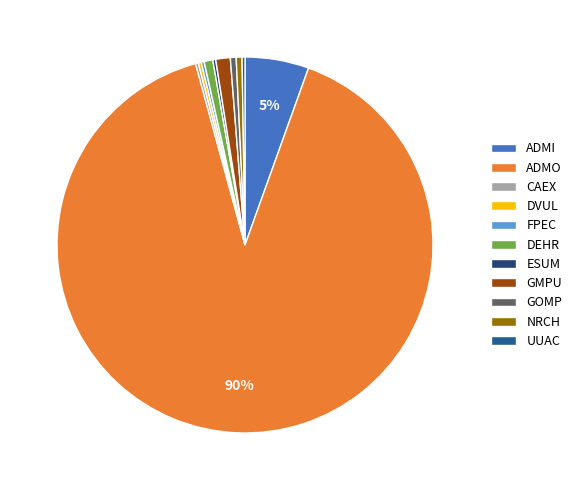

Is ADMO the majority of the pie?

Yes